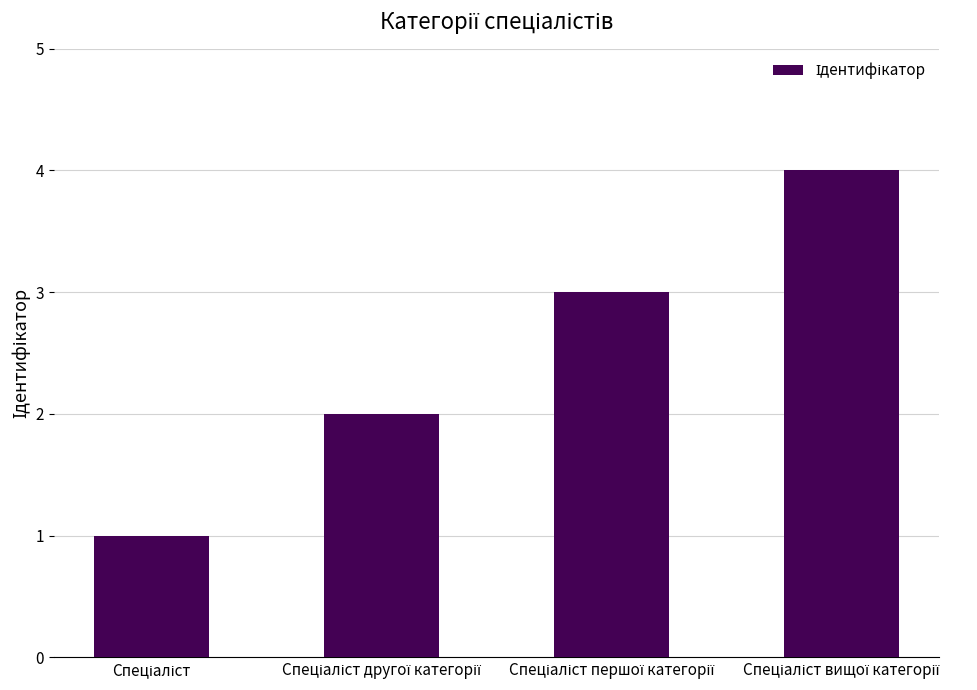

What is the maximum value shown in the chart?

4